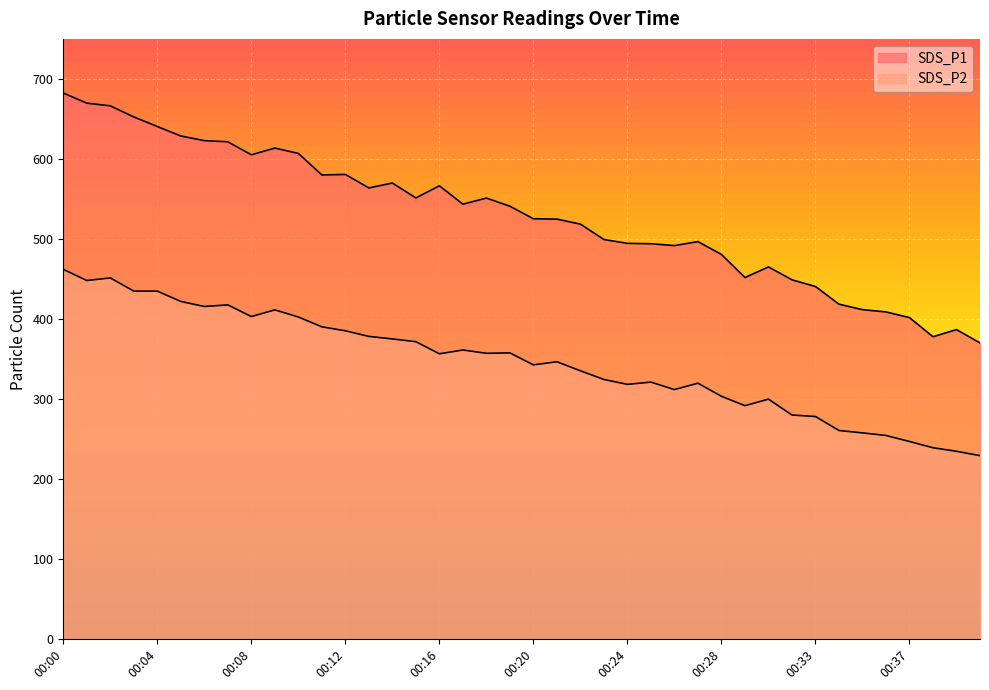

At which label does SDS_P2 first exceed 356?

00:00